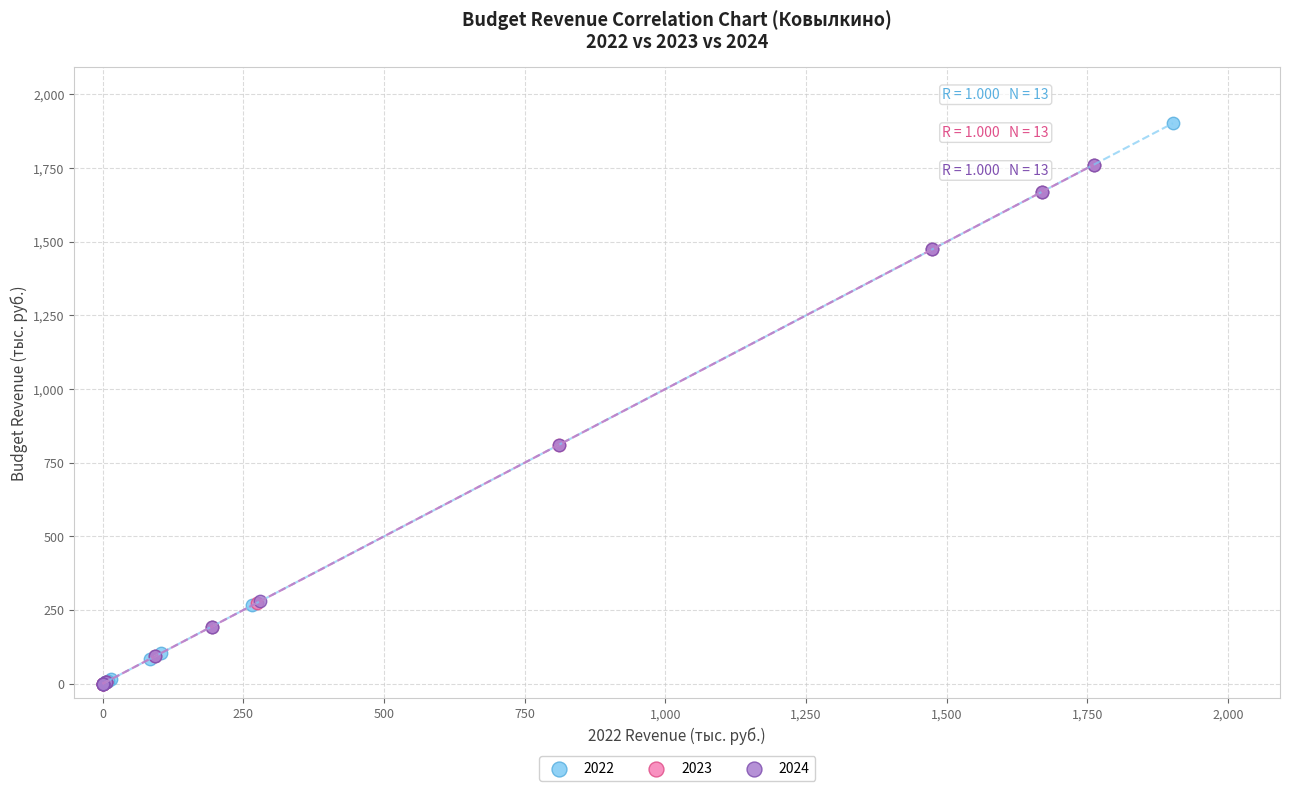

Which series reaches the maximum Y coordinate?

2022